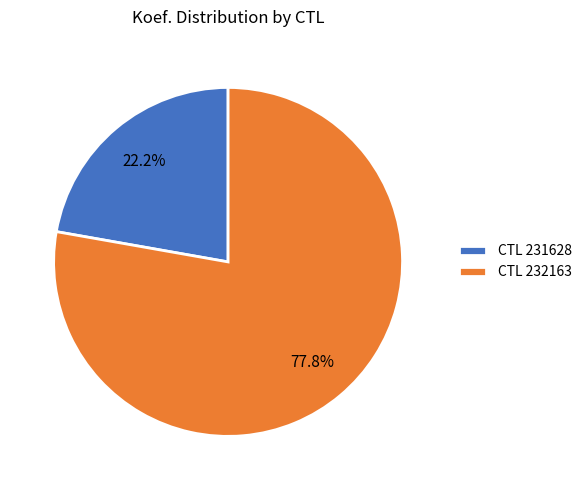

What is the largest slice in the pie chart?

CTL 232163